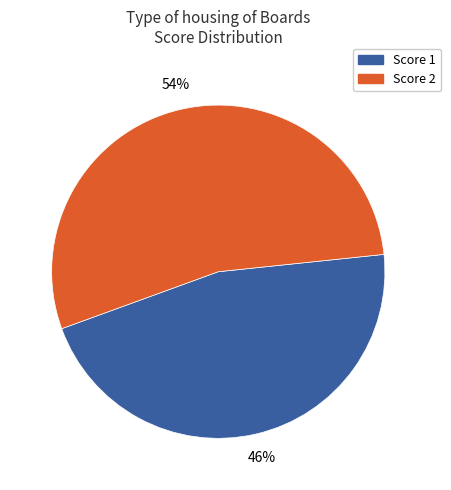

Which has a higher value, Score 1 or Score 2?

Score 2